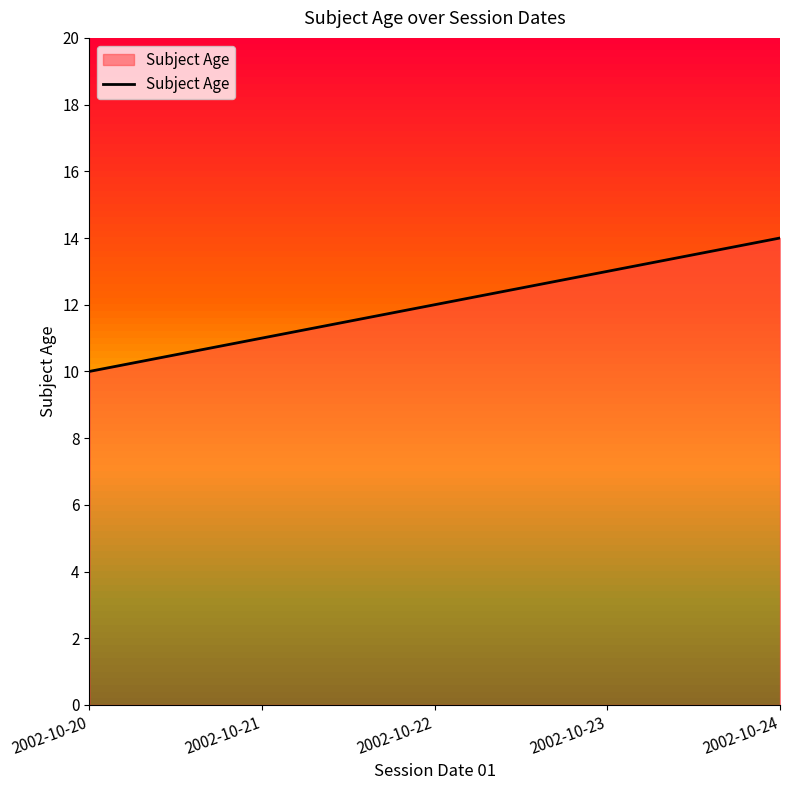

What is the sum of all values?

60